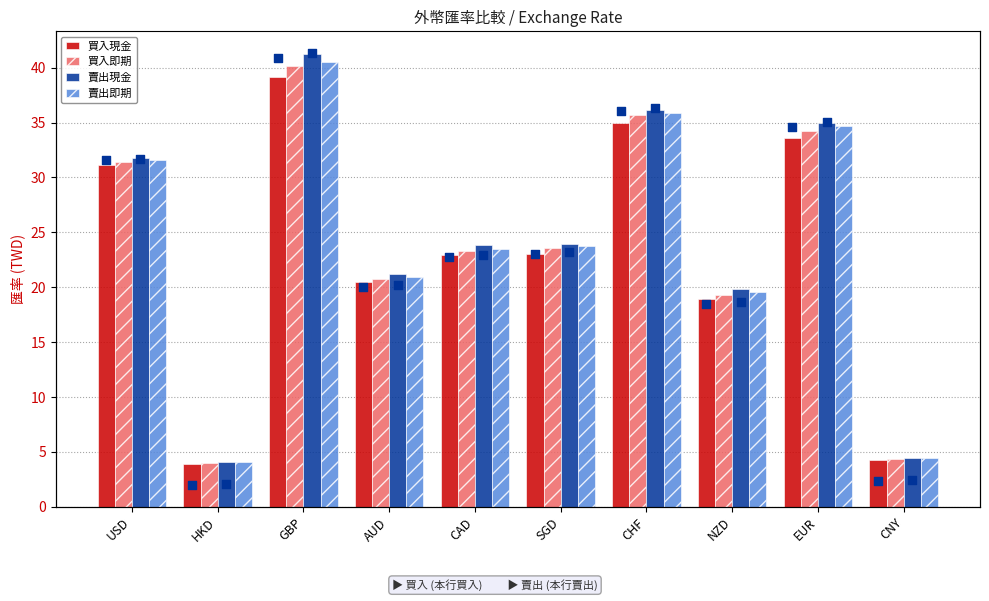

At which category is the sum across all series the highest?

GBP